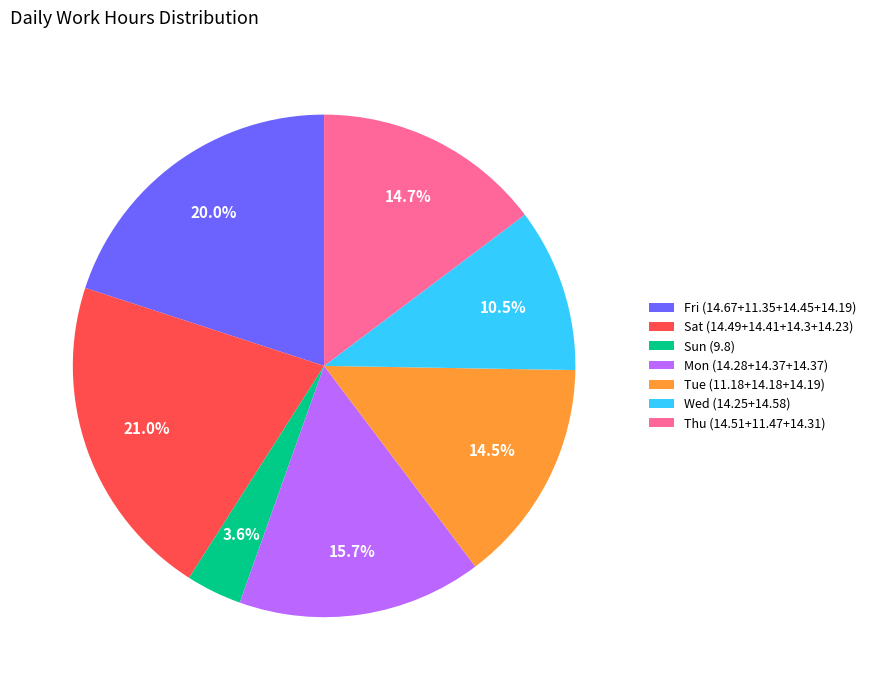

To the nearest percent, what is the average slice percentage?

14%